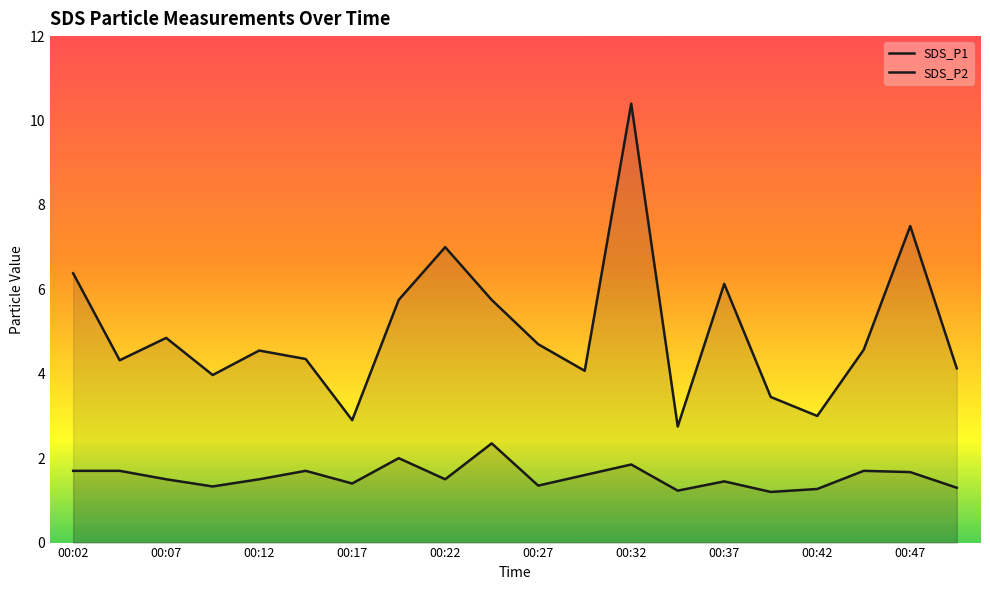

Which series has the largest total across all categories?

SDS_P1